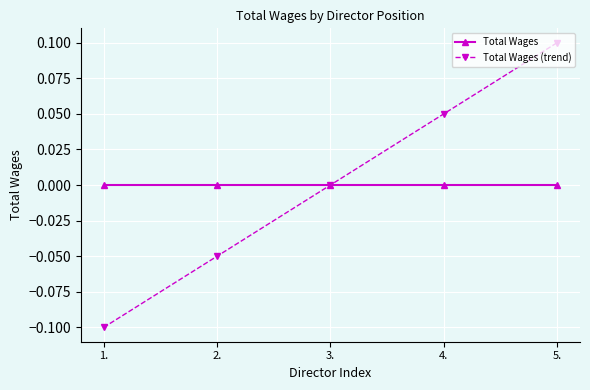

Between 1. and 5., which series saw the biggest shift?

Total Wages (trend)